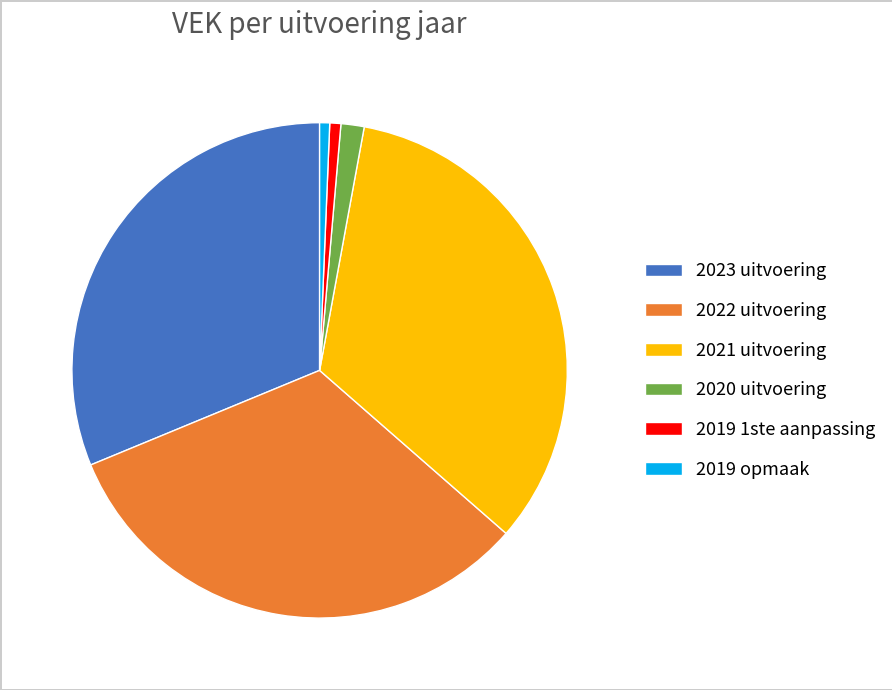

Does 2019 1ste aanpassing represent more than half of the total?

No